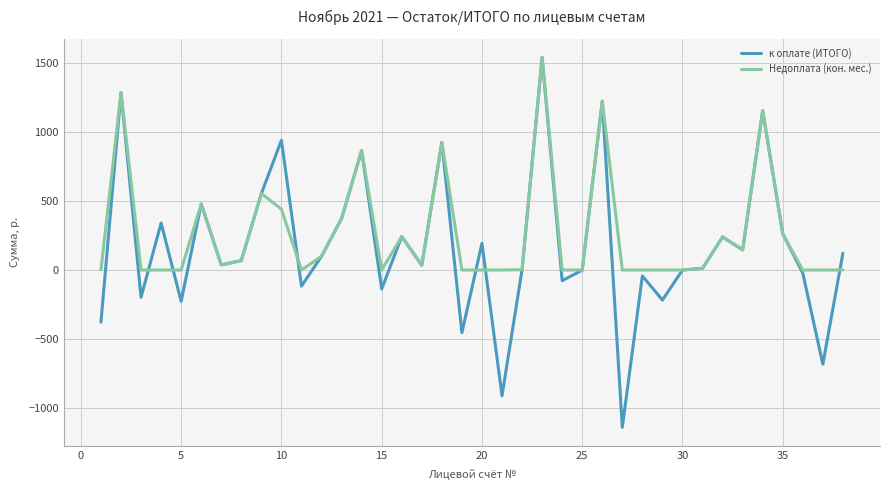

What is the average value of the Недоплата (кон. мес.) series?

263.4